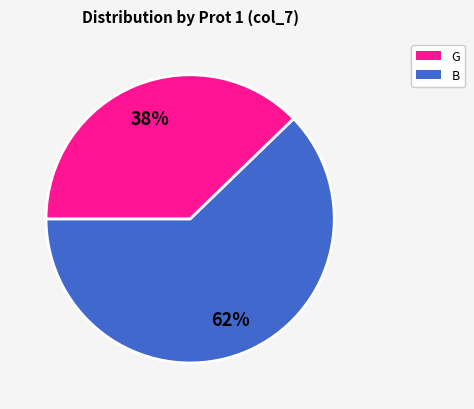

Is there any slice that represents more than half of the pie?

Yes